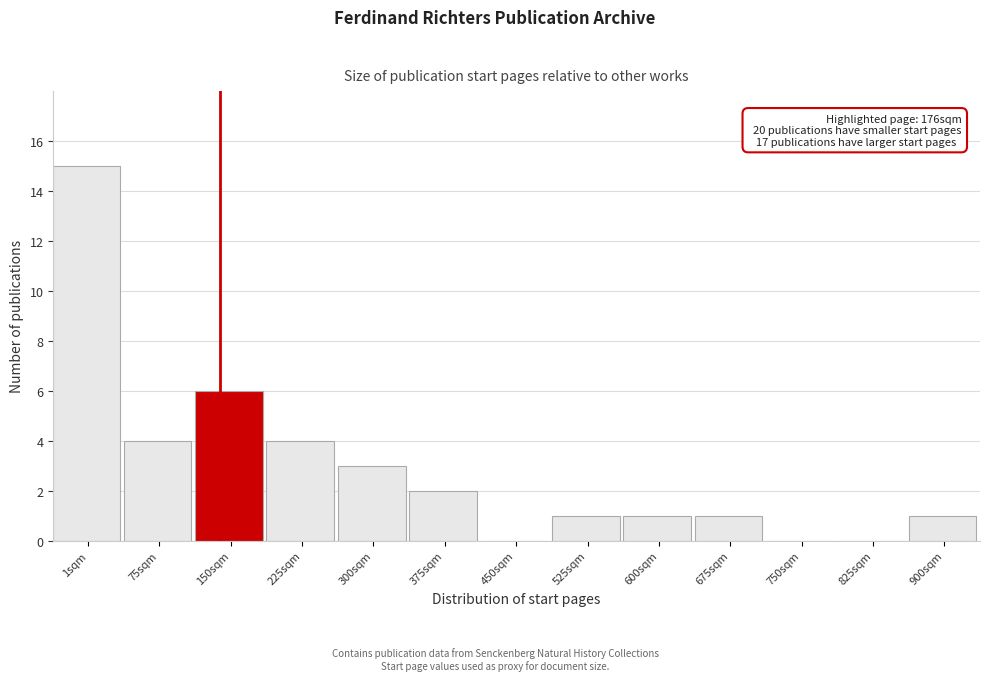

Reading left to right, what are all the values shown in this chart?

1sqm=15	75sqm=4	150sqm=6	225sqm=4	300sqm=3	375sqm=2	450sqm=0	525sqm=1	600sqm=1	675sqm=1	750sqm=0	825sqm=0	900sqm=1